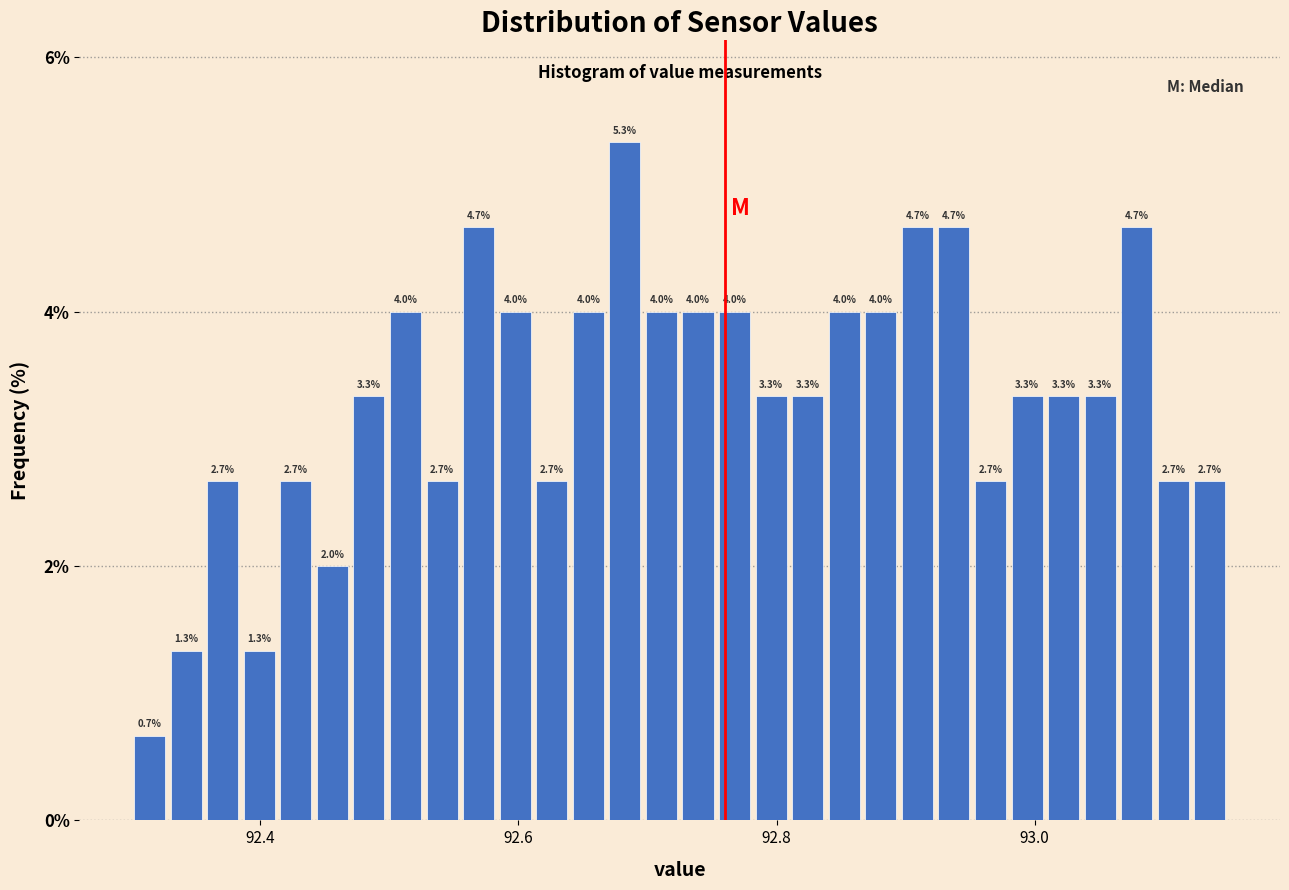

Read against the x-axis, roughly where is the centre of the tallest bar?

92.68